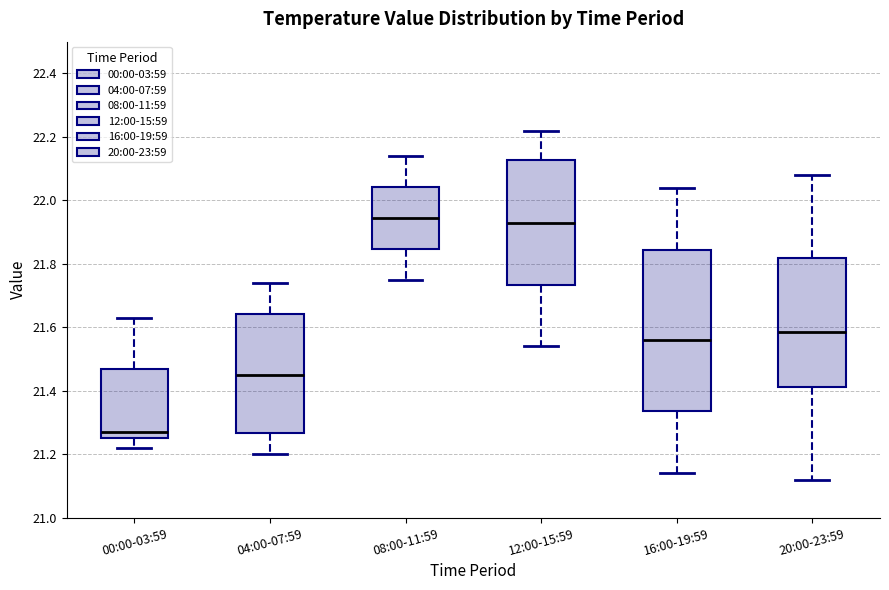

Reading left to right, transcribe this box plot: for each box, give where its median line is, the range the box spans, and where its two whiskers end, as read against the y-axis. The values are not printed on the chart, so give them approximately, as read against the axis.

00:00-03:59: median 21.28, box 21.26 to 21.46, whiskers 21.22 to 21.64
04:00-07:59: median 21.46, box 21.26 to 21.64, whiskers 21.20 to 21.74
08:00-11:59: median 21.94, box 21.84 to 22.04, whiskers 21.76 to 22.14
12:00-15:59: median 21.94, box 21.74 to 22.12, whiskers 21.54 to 22.22
16:00-19:59: median 21.56, box 21.34 to 21.84, whiskers 21.14 to 22.04
20:00-23:59: median 21.58, box 21.42 to 21.82, whiskers 21.12 to 22.08